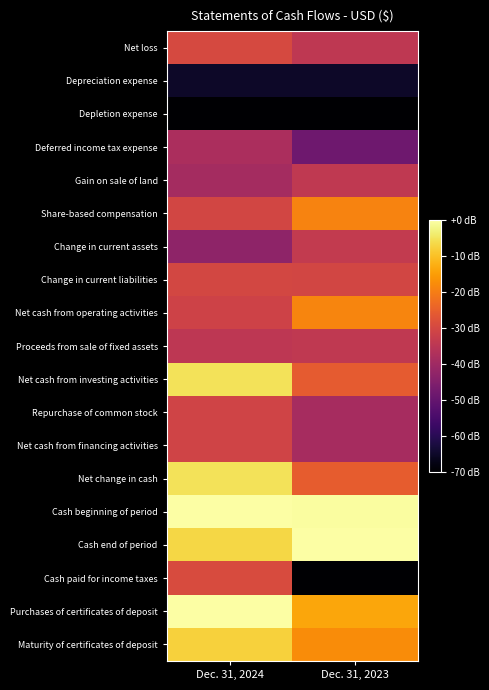

Which series changed the most between Dec. 31, 2024 and Dec. 31, 2023?

Cash paid for income taxes